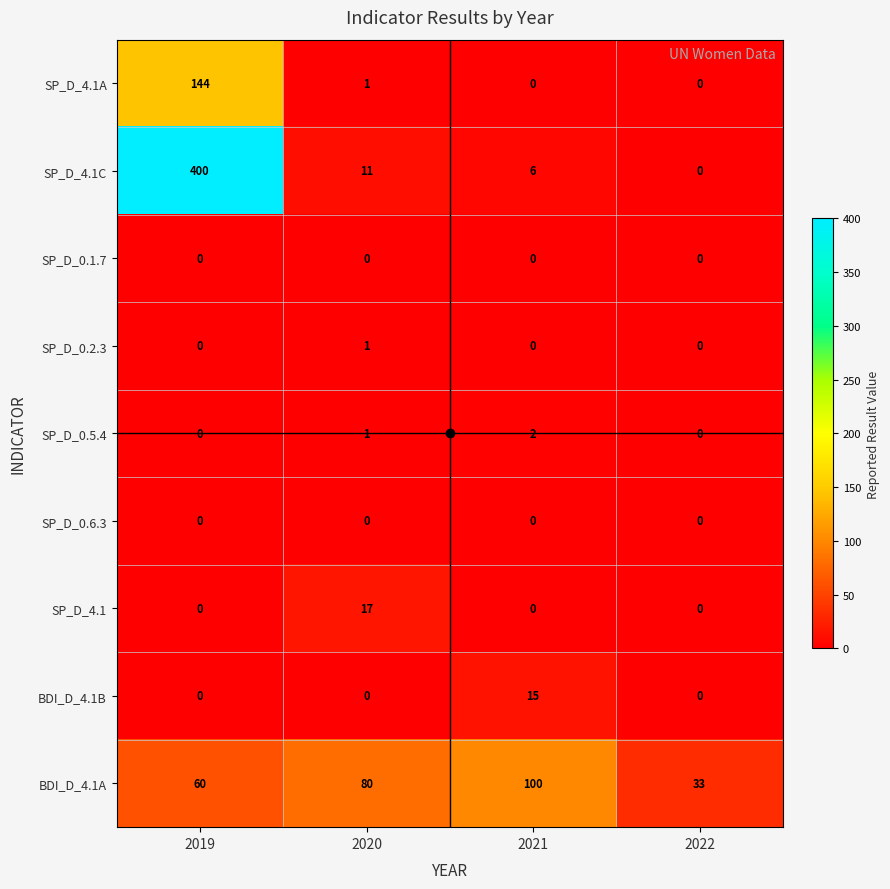

Which series has the largest range (max minus min)?

SP_D_4.1C